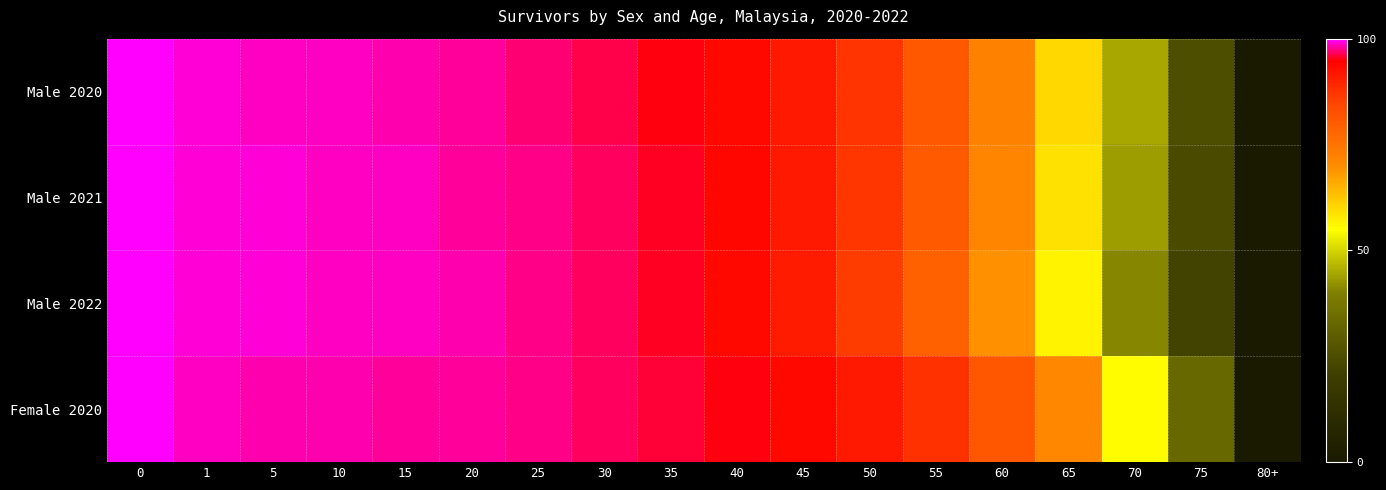

How many categories are shown in the chart?

18